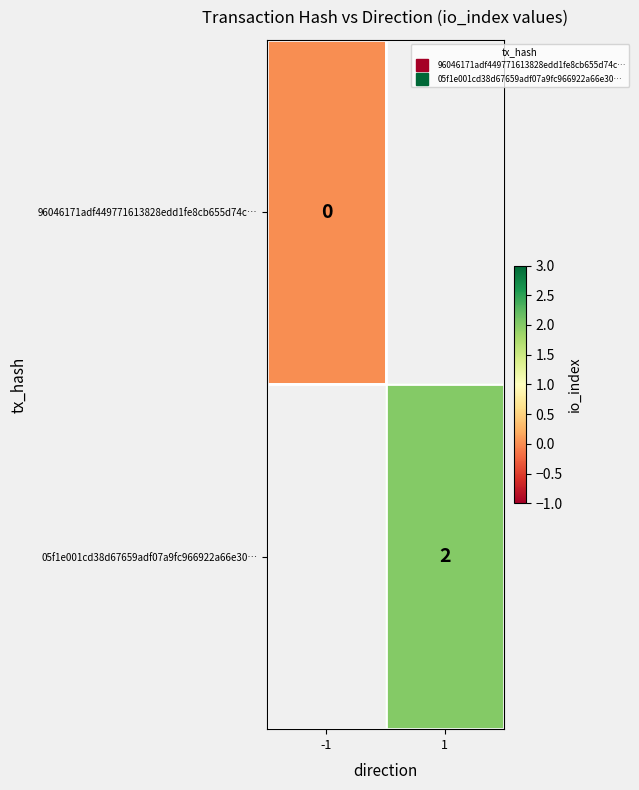

Is it true that 96046171adf449771613828edd1fe8cb655d74c… equals 0.0 at -1?

True